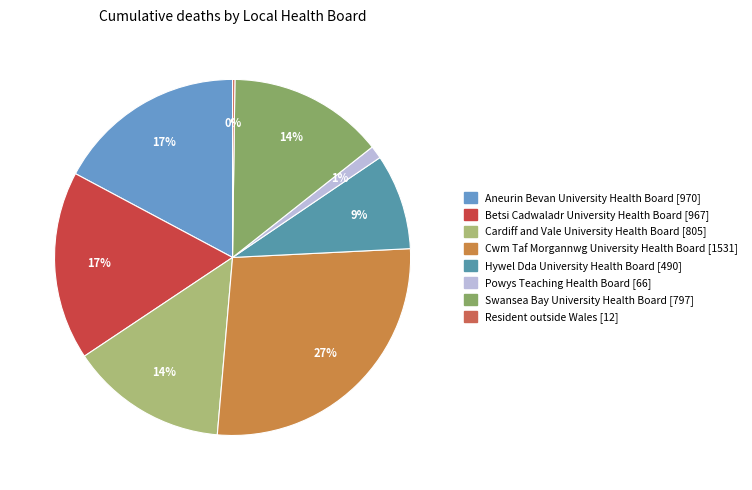

Is it true that Swansea Bay University Health Board is 20% of the pie?

False